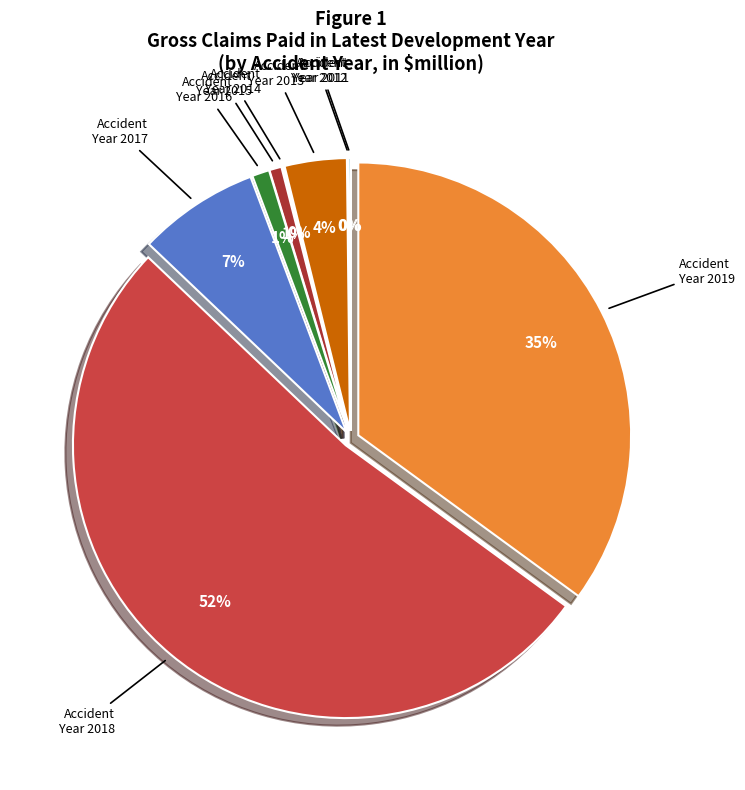

To the nearest percent, what percentage of the pie is 2017?

7%